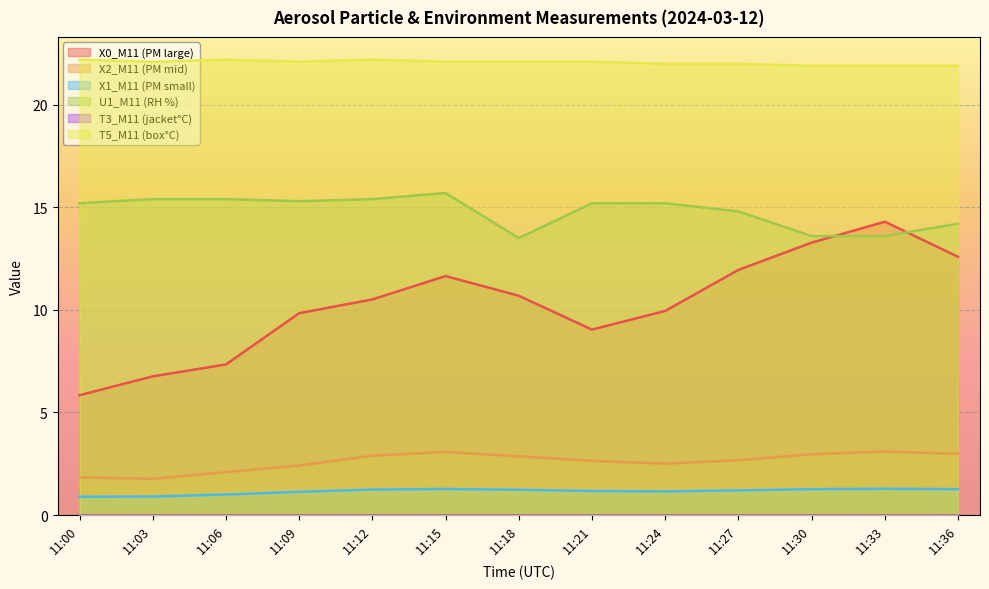

What is the lowest value of the T5_M11 (box°C) series?

21.9